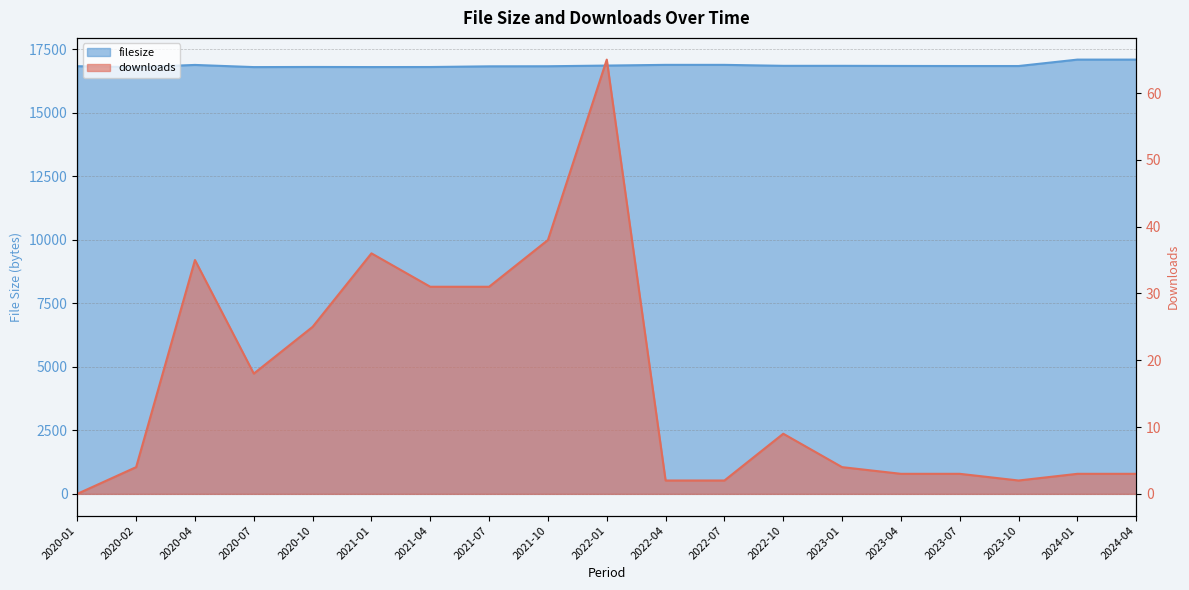

What is the highest value of the filesize series?

17102